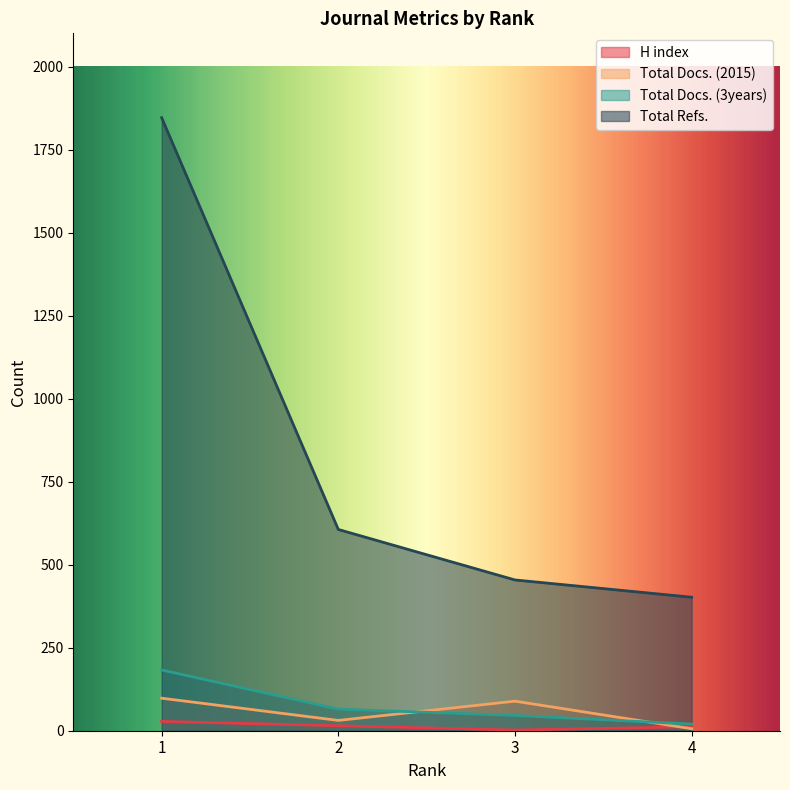

Between 3 and 4, which series saw the biggest shift?

Total Docs. (2015)